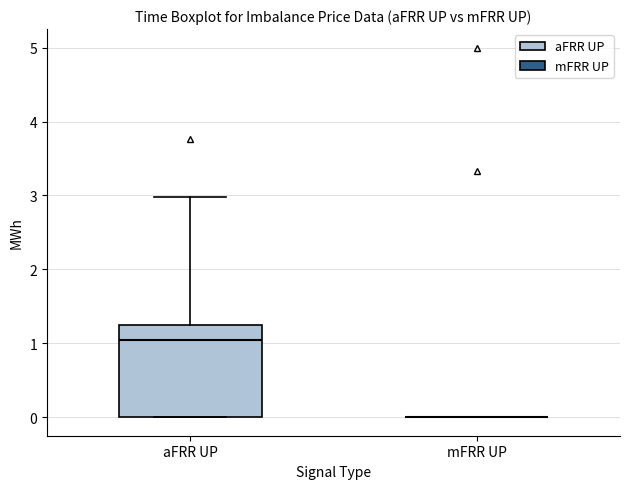

Comparing the boxes themselves (not the whiskers), which one is the tallest?

aFRR UP